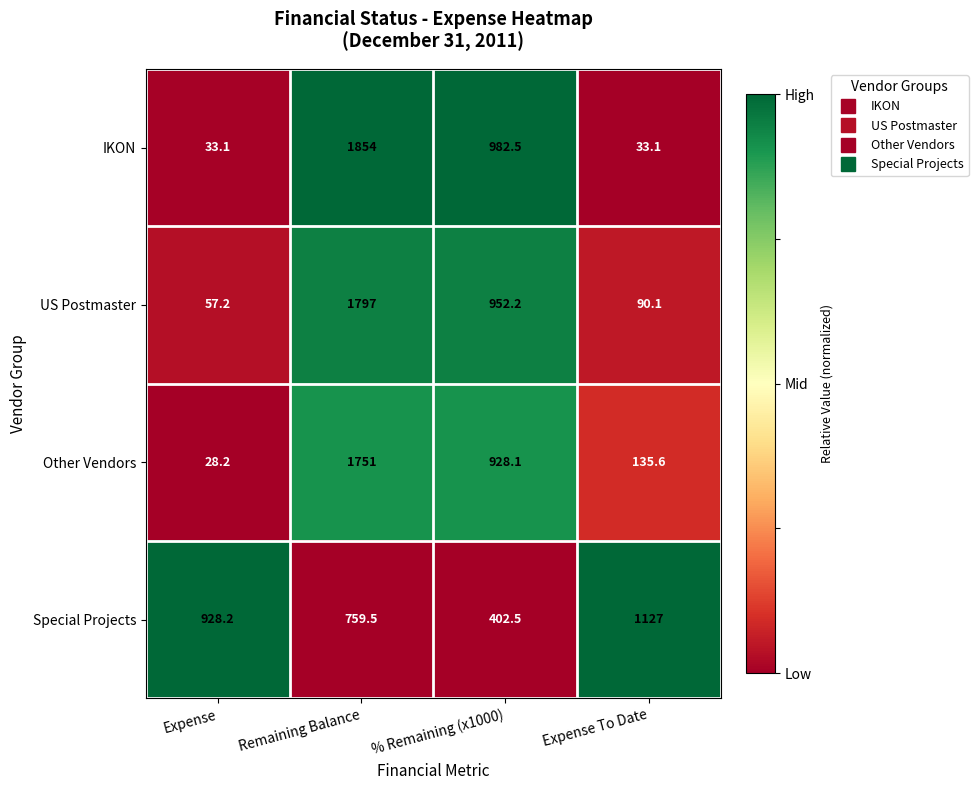

What is the greatest value displayed?

1854.0